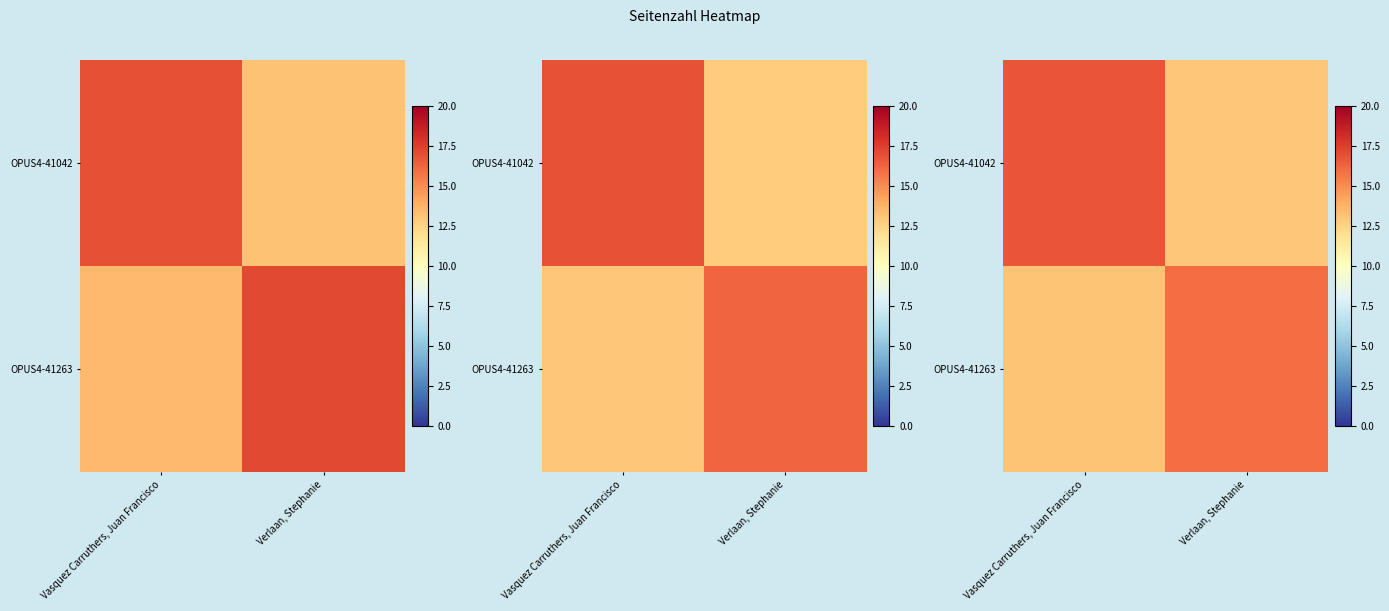

What is the greatest value displayed?

16.8